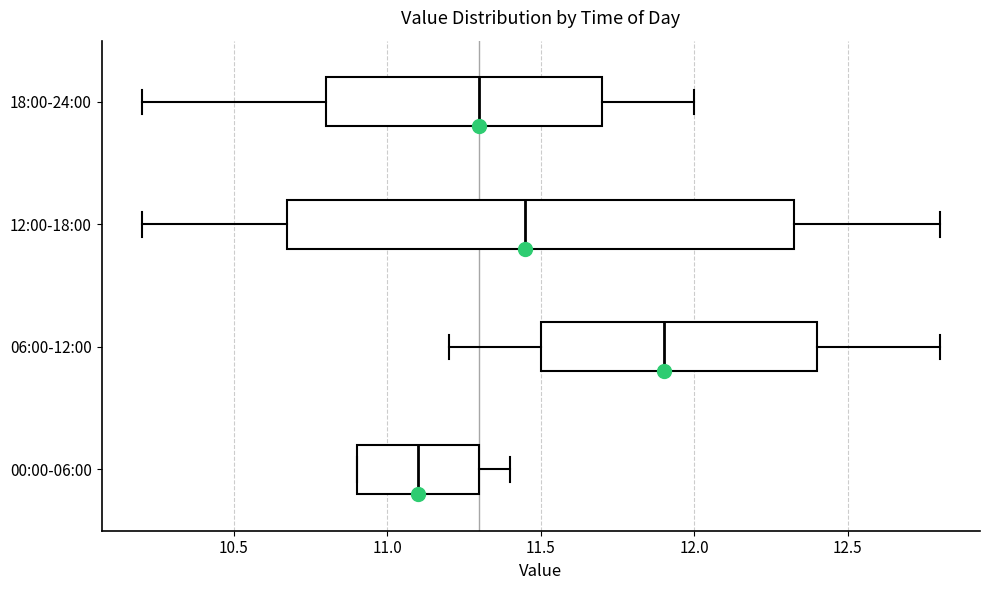

Where does the left whisker of the box for 12:00-18:00 end on the x-axis? The values are not printed on the chart, so give them approximately, as read against the axis.

10.20